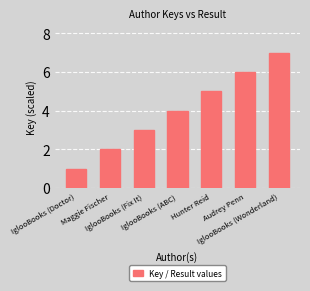

What is the label of the 4th bar from the left?

IglooBooks (ABC)